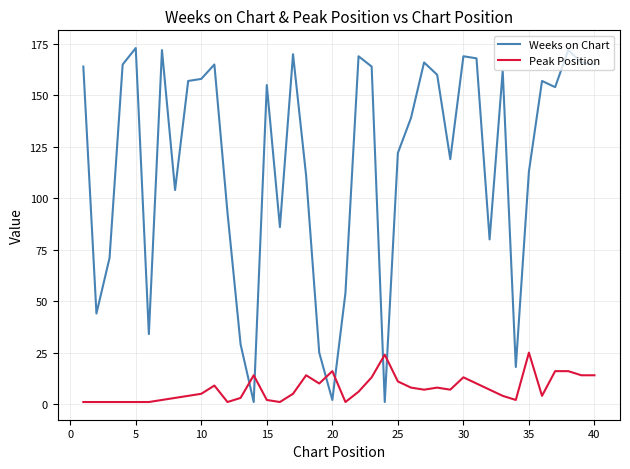

Which series has the largest range (max minus min)?

Weeks on Chart